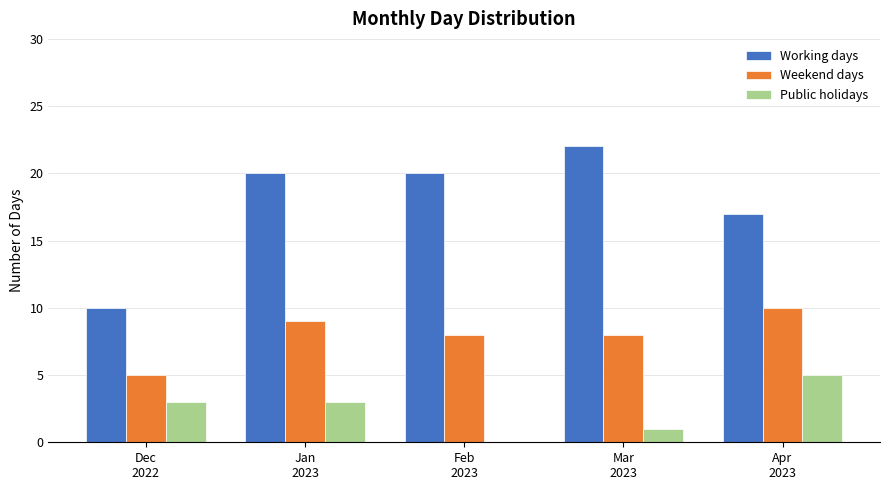

What is the total value across all series at Apr
2023?

32